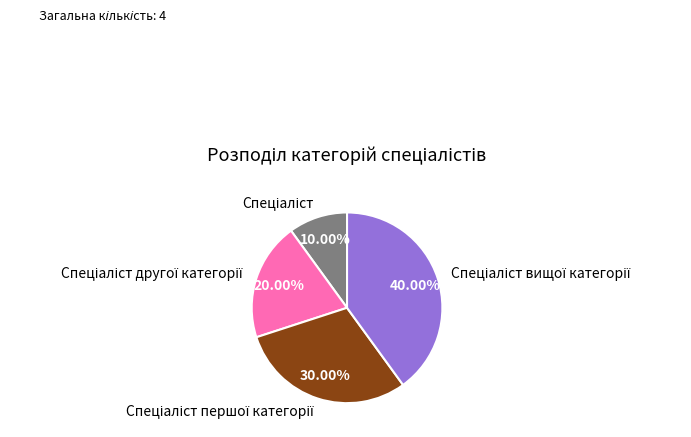

Is there a majority slice in this chart?

No